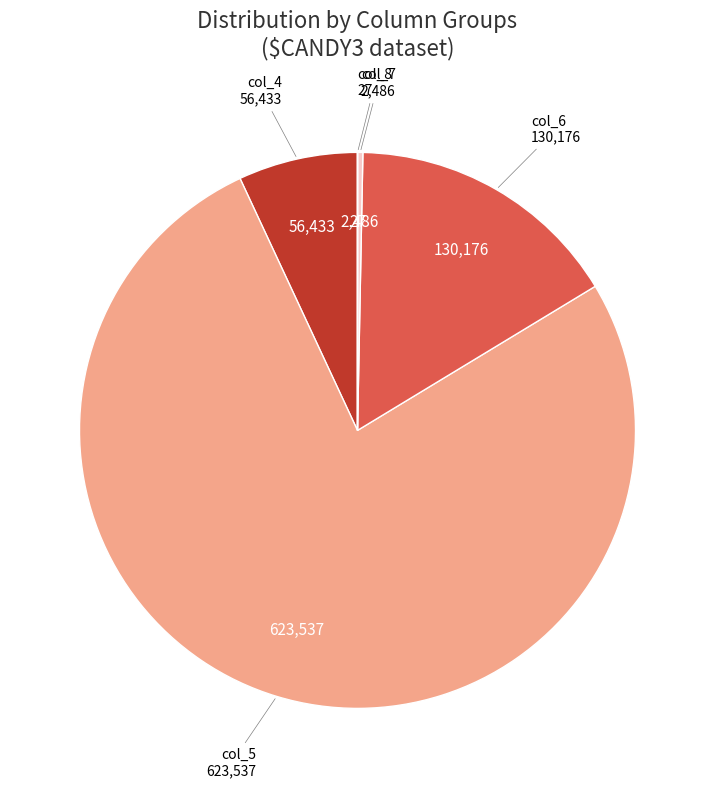

Is col_5 the majority of the pie?

Yes